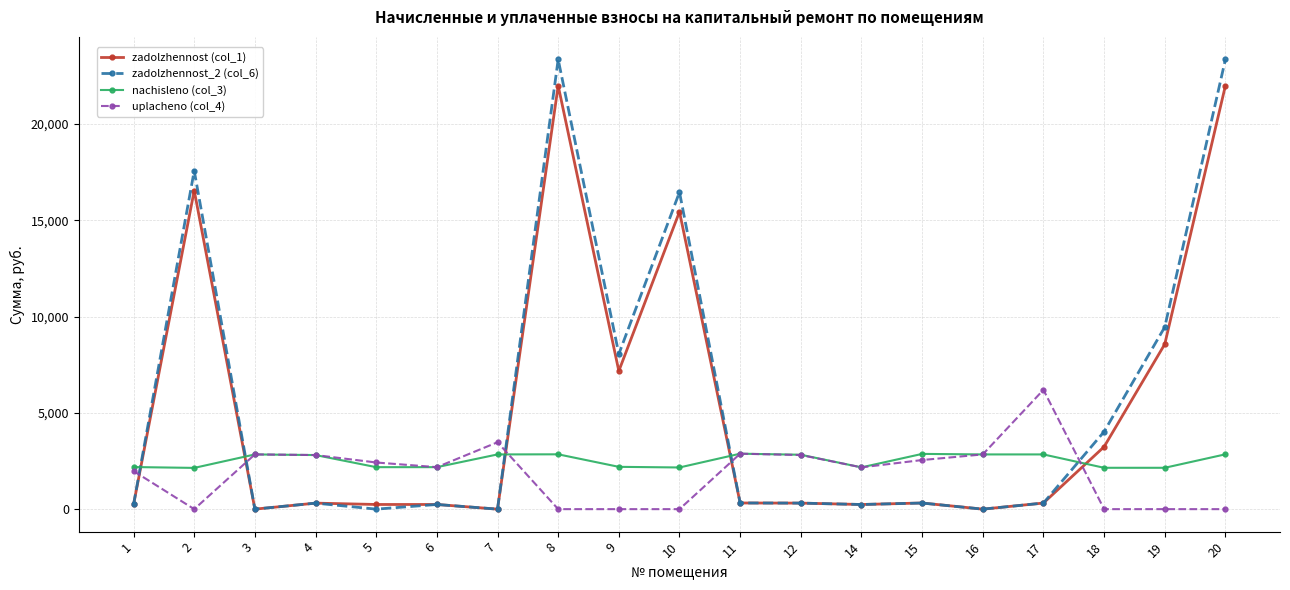

Which series ends up on top after the final intersection of uplacheno (col_4) and zadolzhennost (col_1)?

zadolzhennost (col_1)